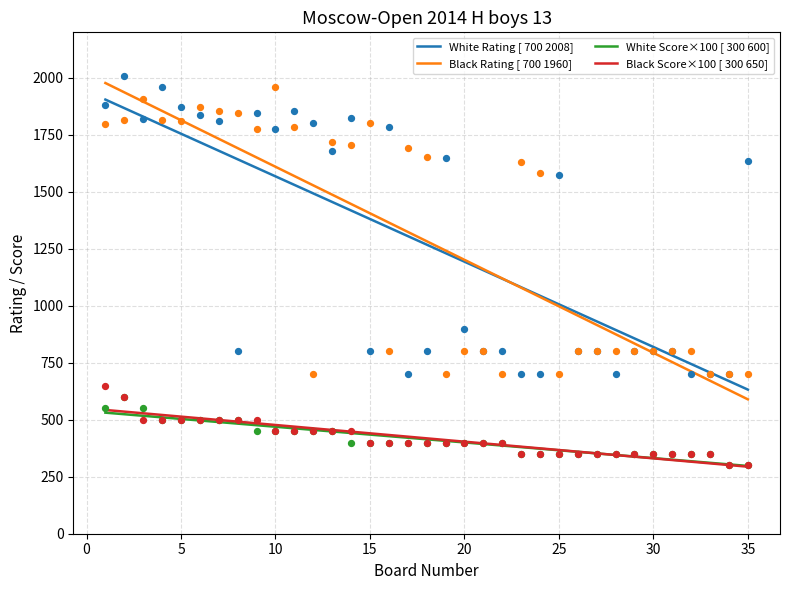

True or false: Black Rating [ 700 1960] and White Score×100 [ 300 600] intersect in this chart.

False